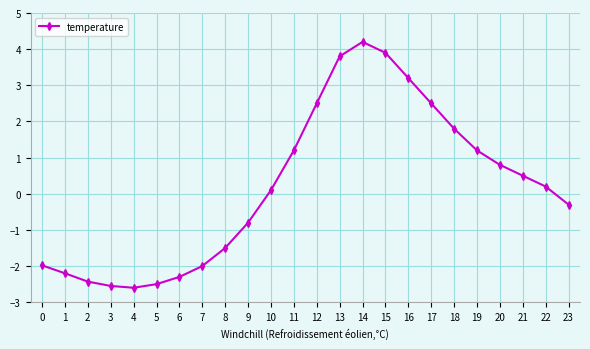

What is the sum of all values?

4.7